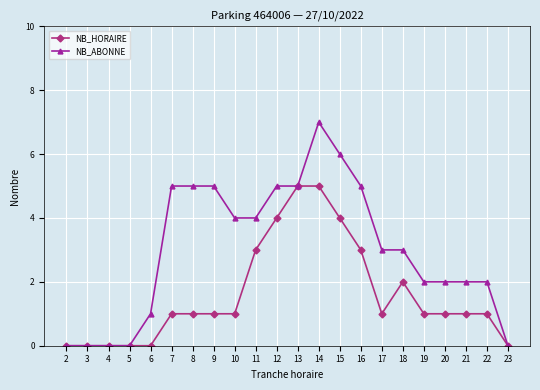

What is the average value of the NB_HORAIRE series?

2